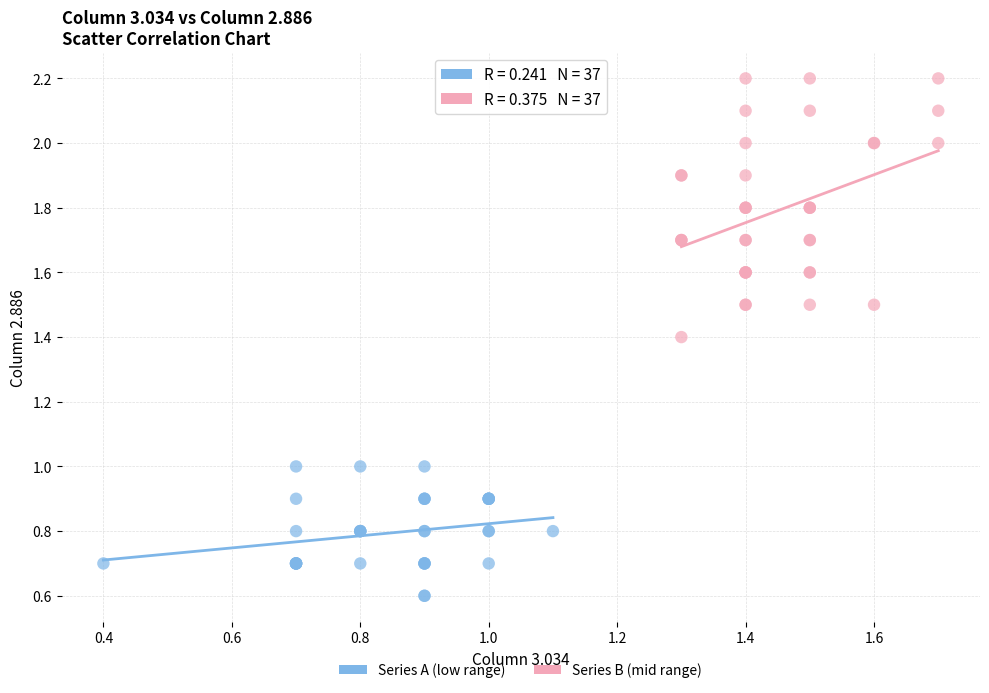

Which series contains the lowest Y value?

Series A (low range)